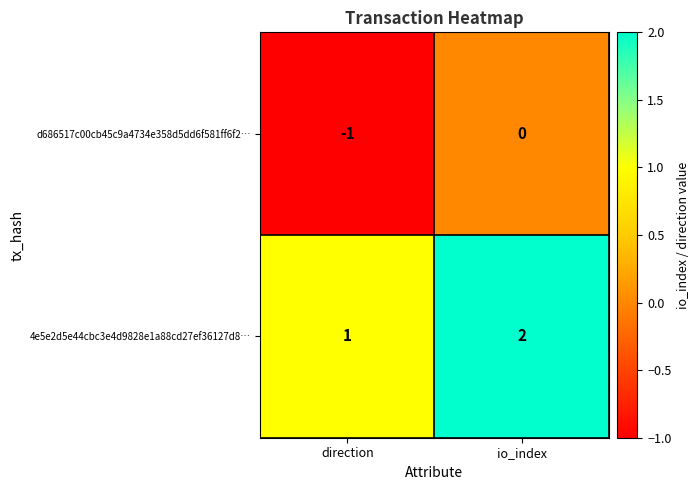

At which category is the sum across all series the highest?

io_index